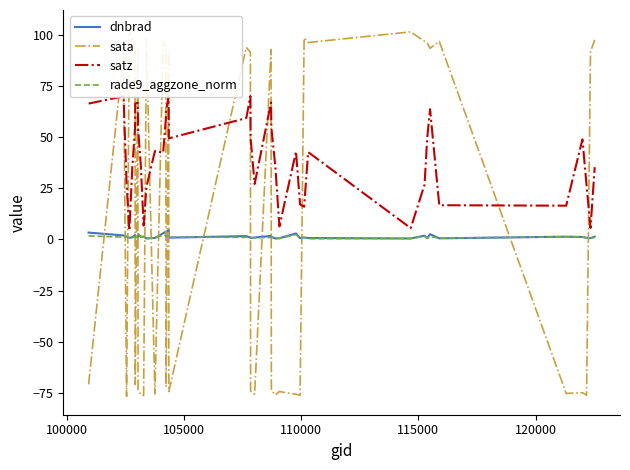

How many lines are shown in the chart?

4